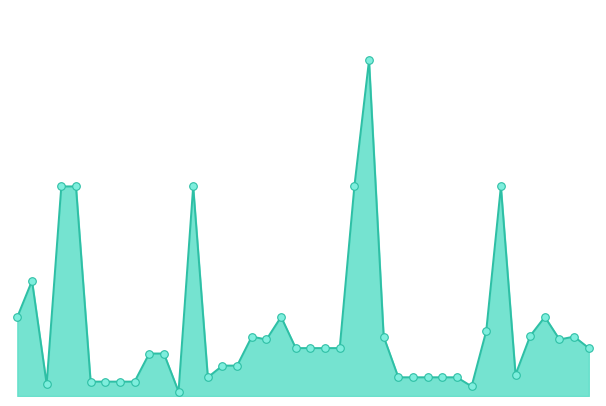

Is this an area chart (filled region under the line)?

Yes